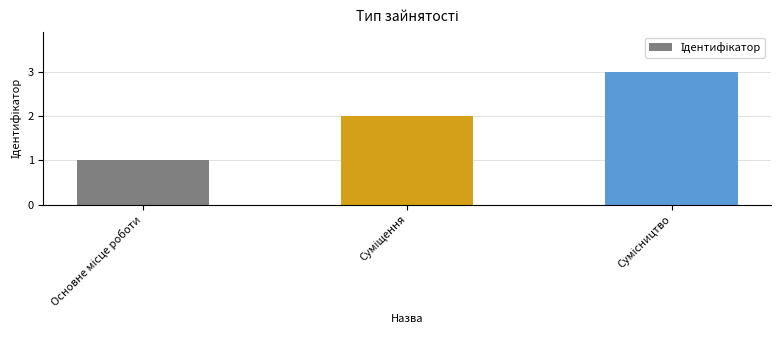

What is the sum of all values?

6